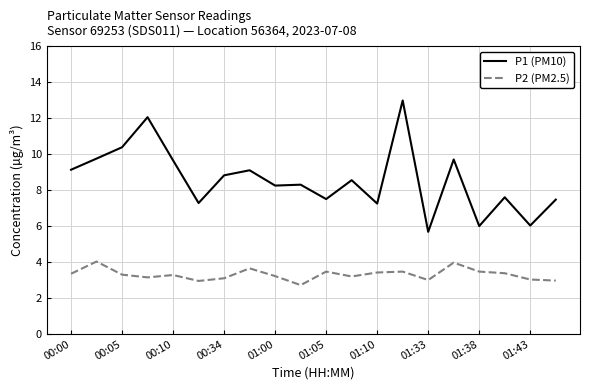

What is the minimum value for P2 (PM2.5)?

2.7